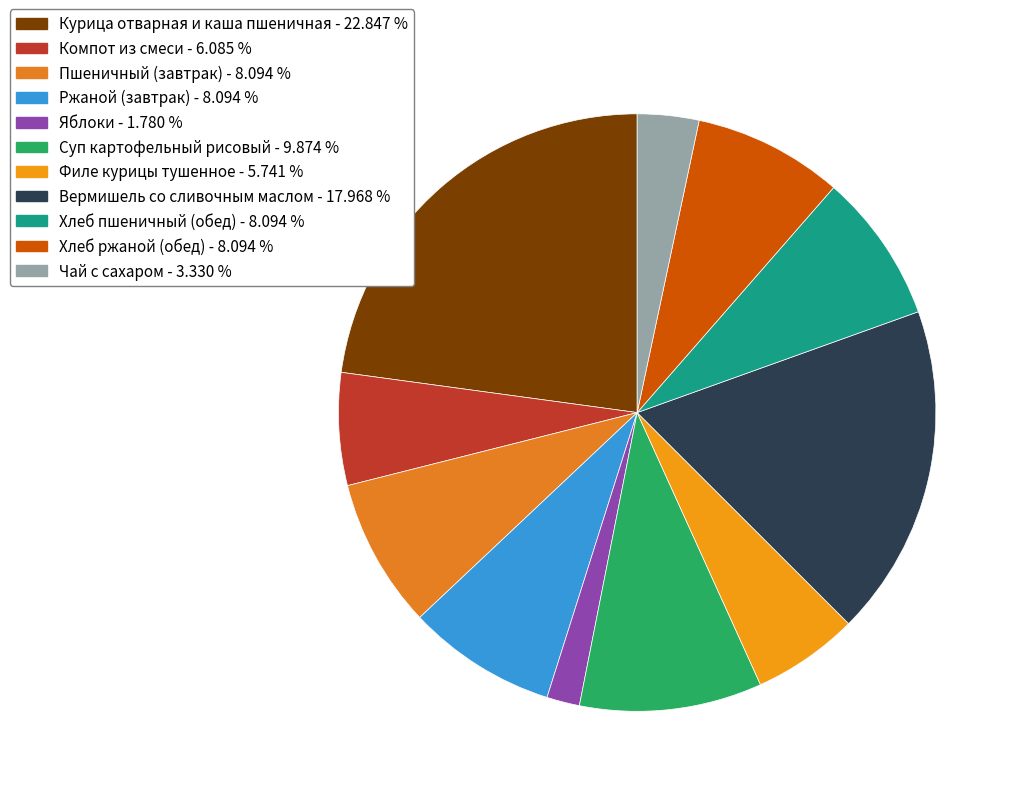

To the nearest percent, what is the difference between the largest and smallest slice percentages?

21%